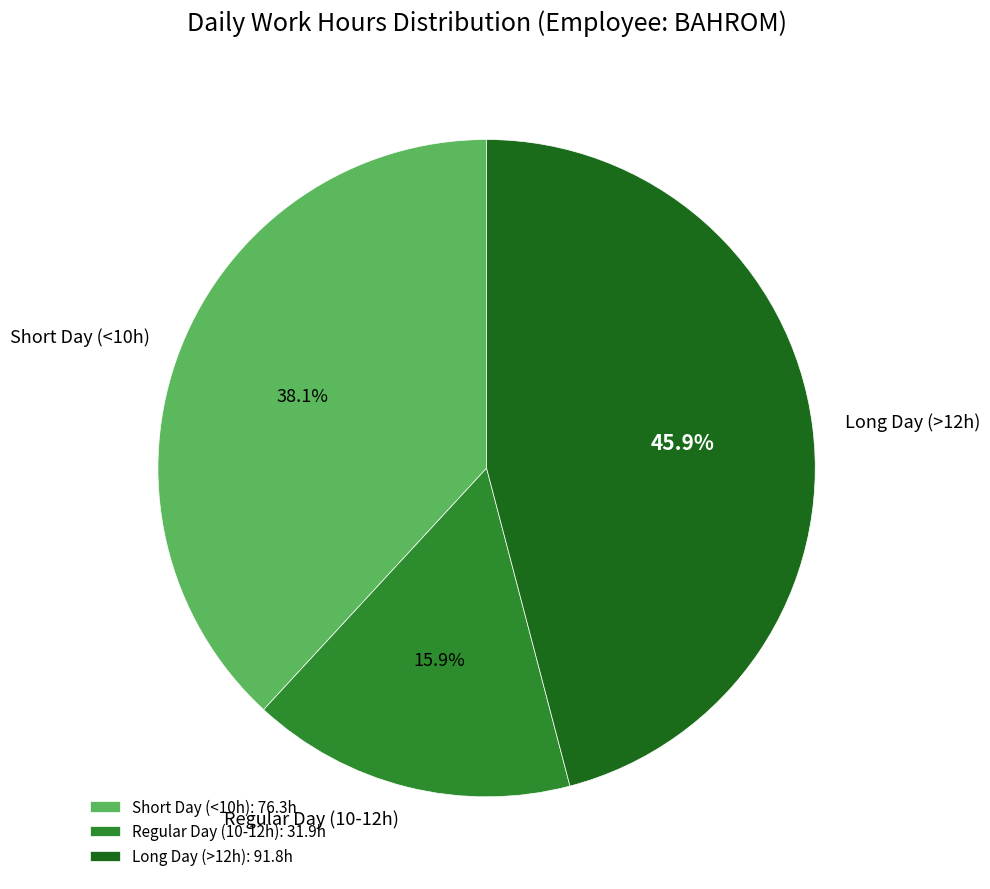

How many segments does this pie chart have?

3